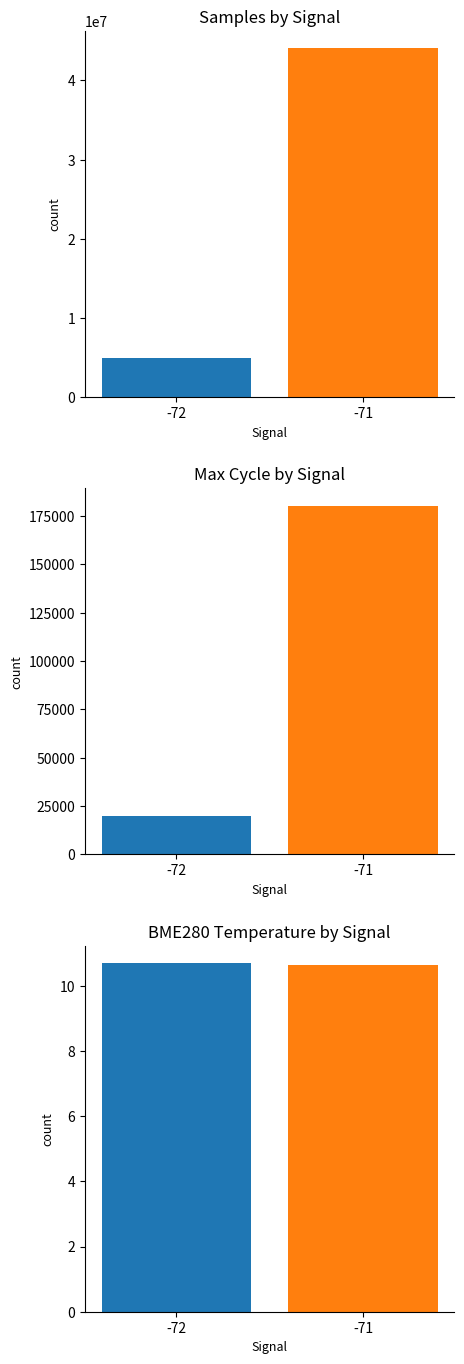

Reading right to left, extract all data points from this chart.

Samples: -71=44060984.0	-72=4896561.0
Max_cycle: -71=180303.0	-72=19943.0
BME280_temperature: -71=10.6	-72=10.7